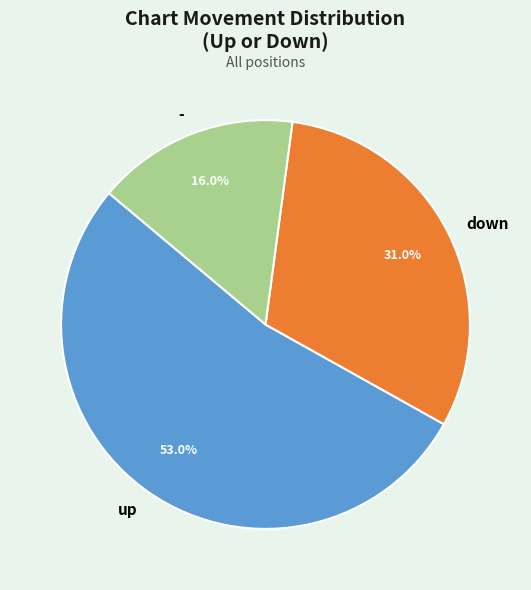

How many slices are in this pie chart?

3